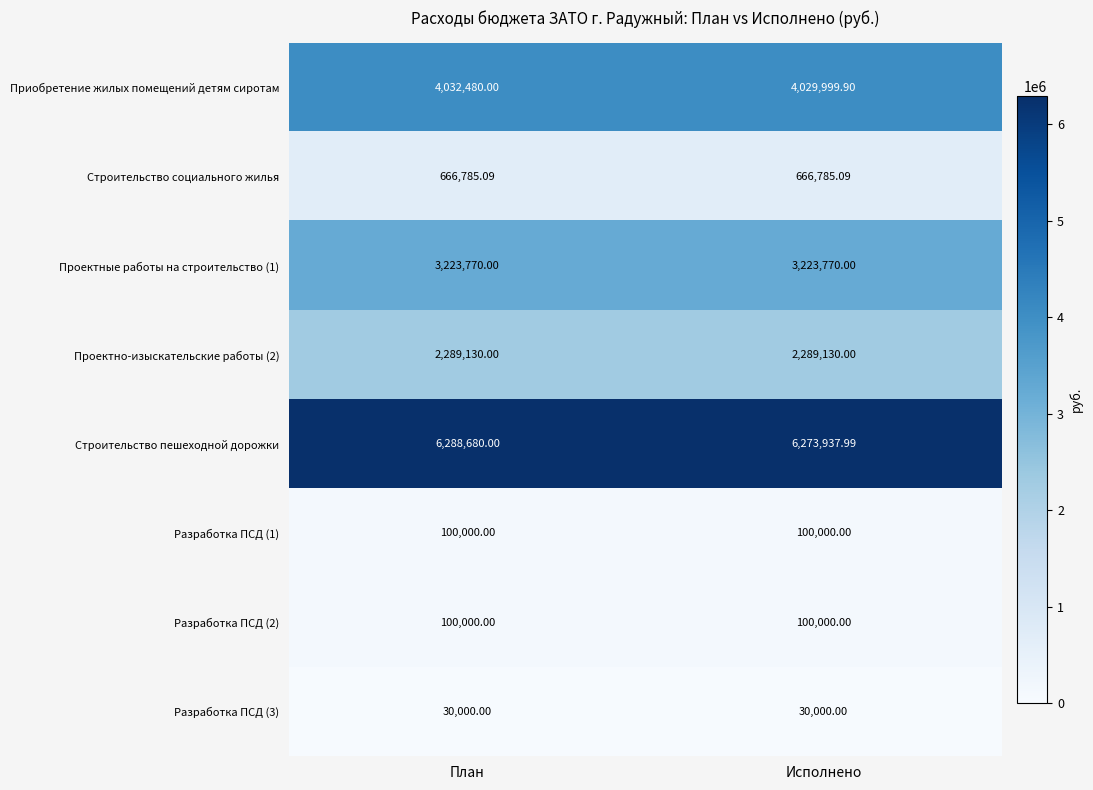

At which category is the sum across all series the highest?

План